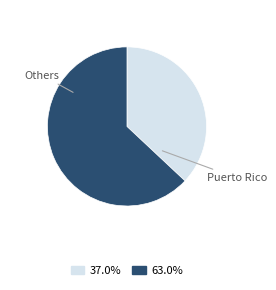

How many slices are in this pie chart?

2